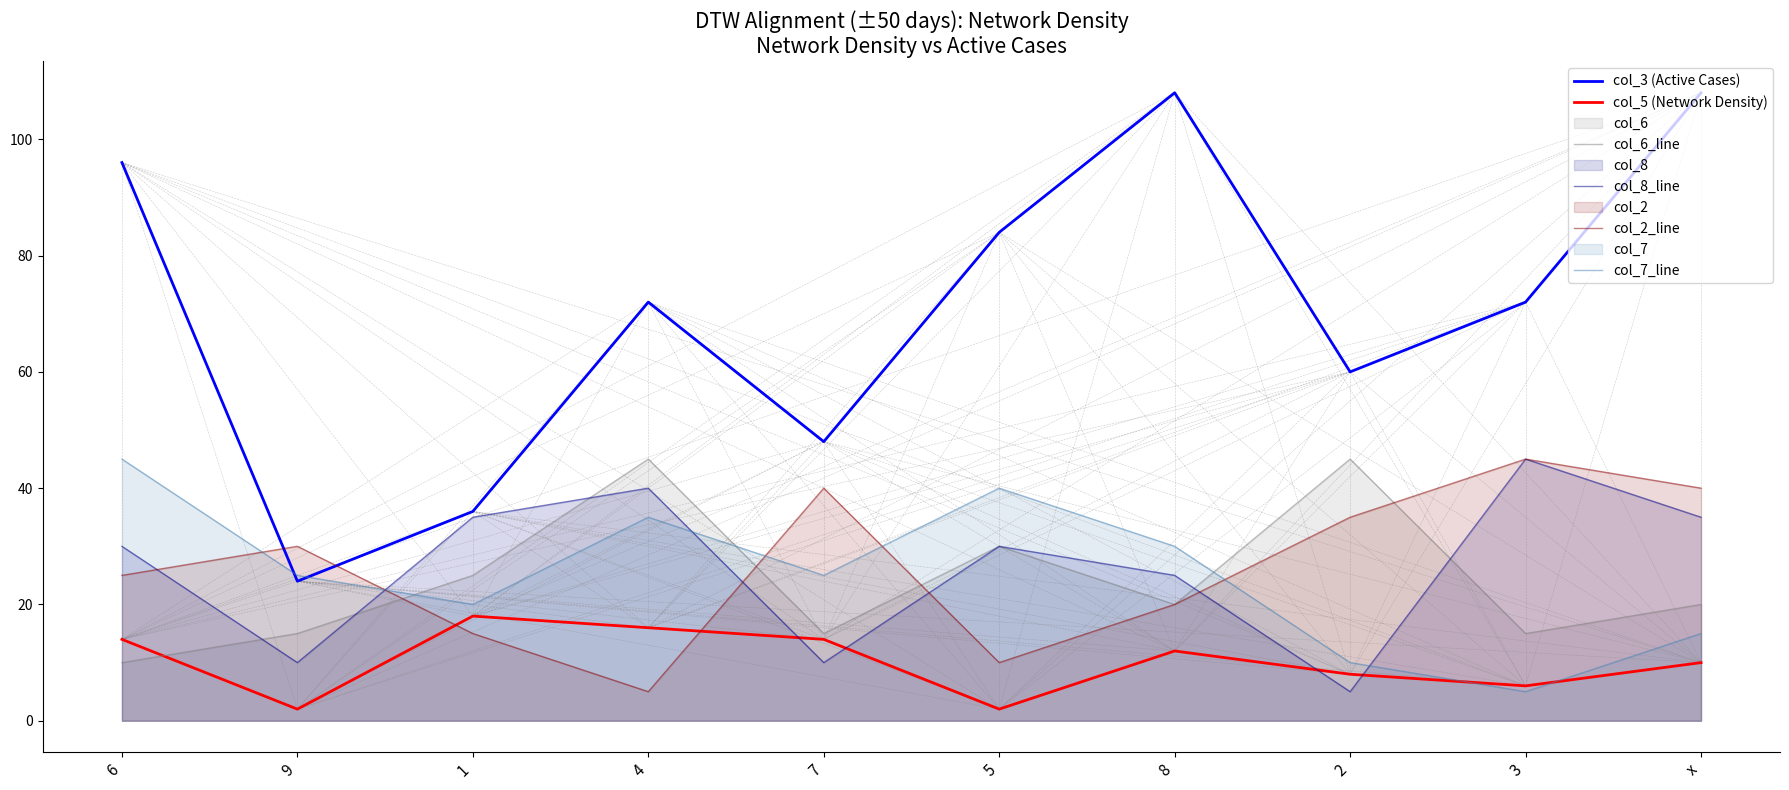

At which category does the chart reach its peak across all series?

8